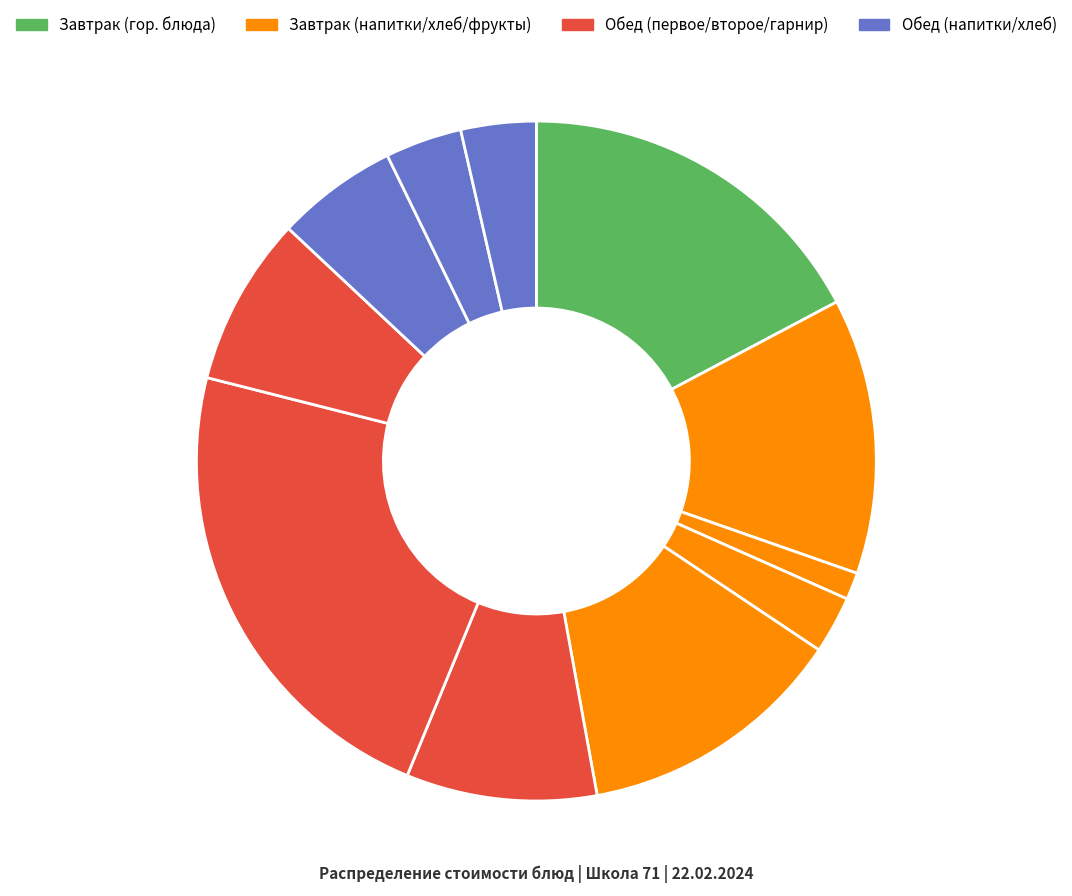

Rank the categories by value from highest to lowest.

Котлеты мясные с томатным соусом, Рыба, запеченная с морковью, Картофельное пюре, Яблоко, Свекольник со сметаной, Каша гречневая вязкая с маслом, Напиток лимонный, Хлеб пшеничный (обед), Хлеб ржано-пшеничный, Хлеб пшеничный (завтрак), Чай с сахаром